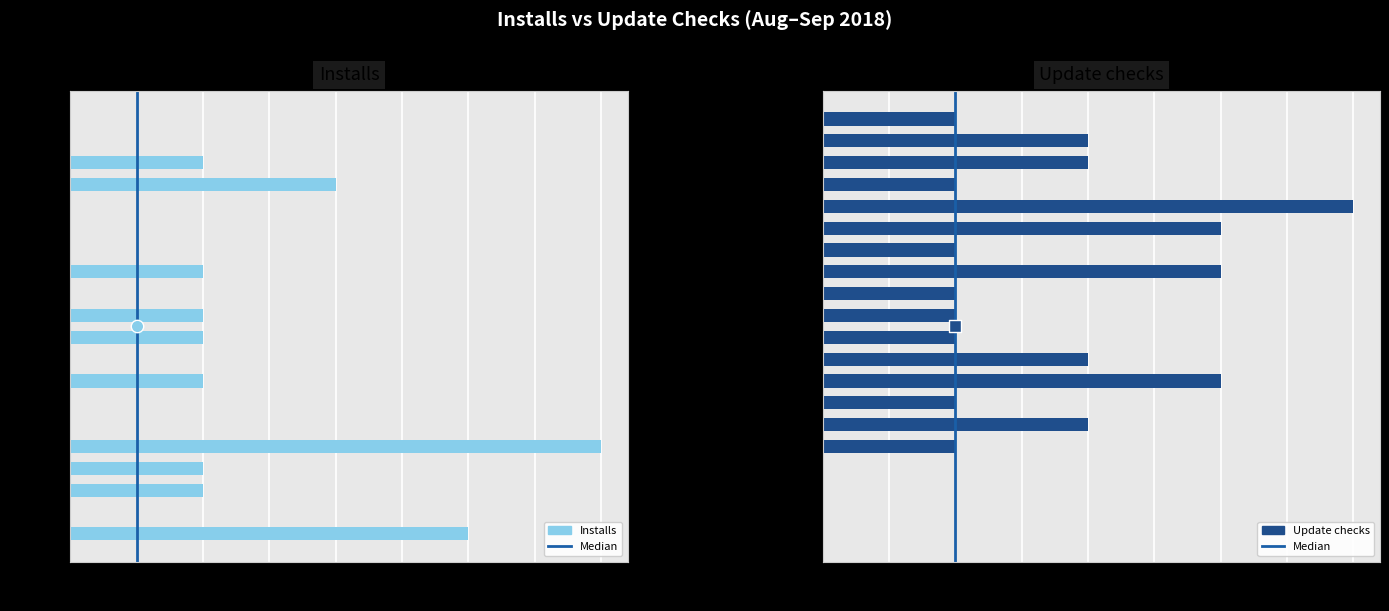

Which series has the largest Y range (max minus min)?

Installs